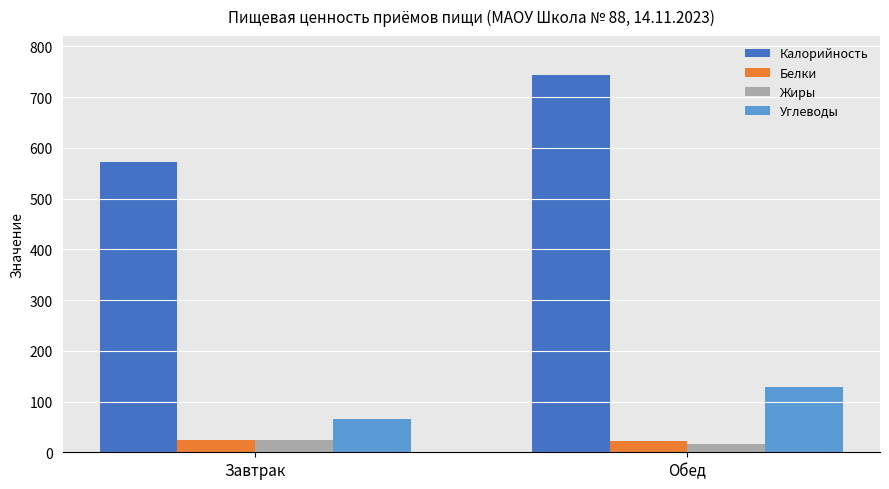

Which series changed the most between Завтрак and Обед?

Калорийность